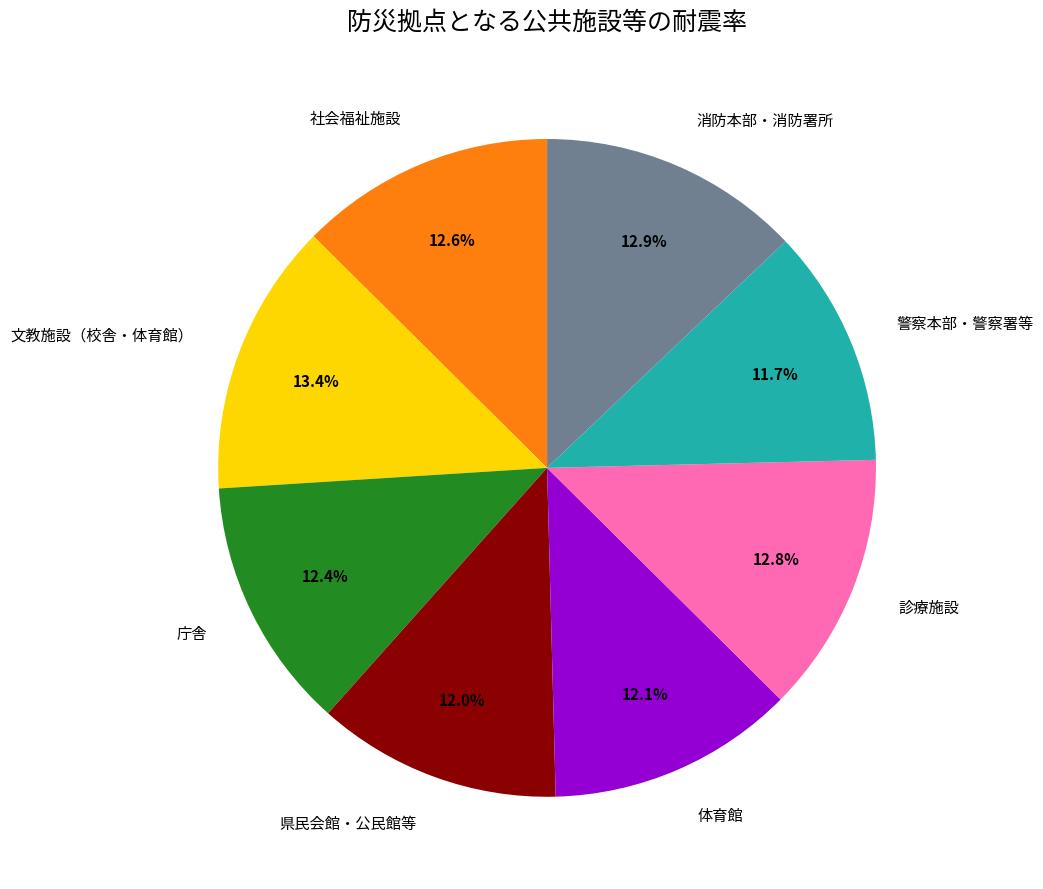

Does 文教施設（校舎・体育館） account for over 50% of the chart?

No